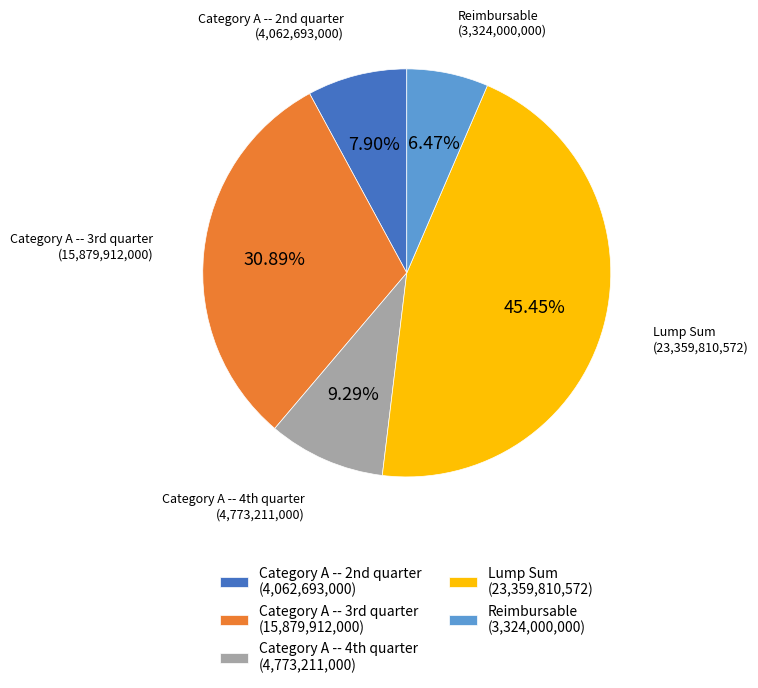

To the nearest percent, what is the difference between the largest and smallest slice percentages?

39%